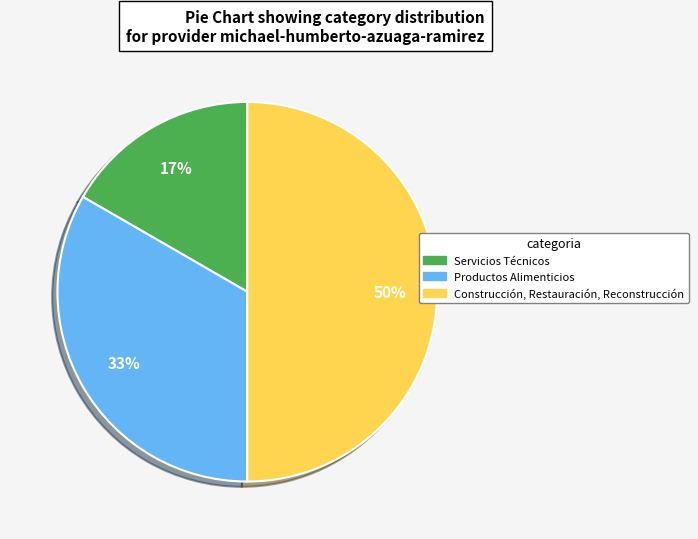

What percentage is the Construcción, Restauración, Reconstrucción slice, to the nearest percent?

50%